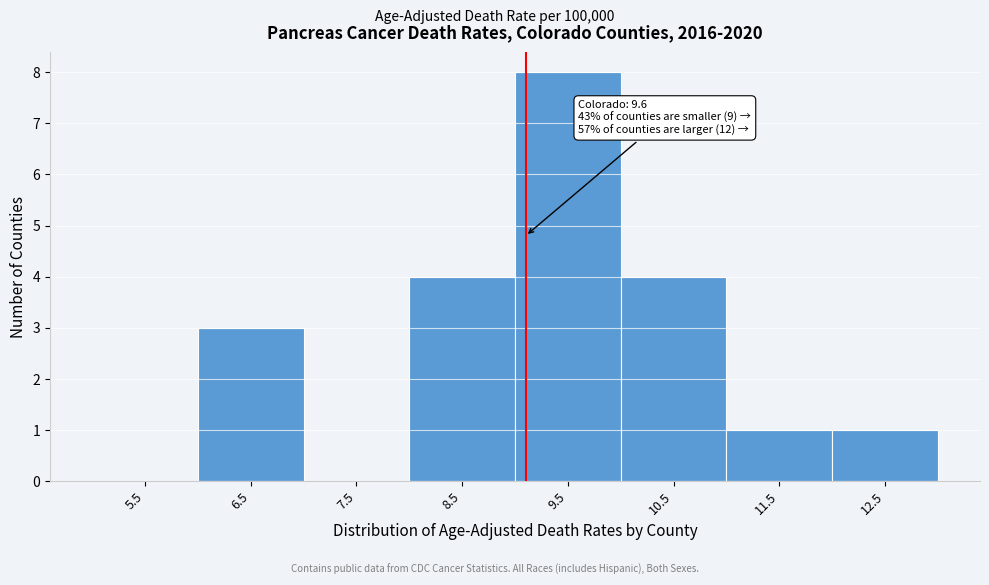

Reading left to right, what are all the values shown in this chart?

5.5=0	6.5=3	7.5=0	8.5=4	9.5=8	10.5=4	11.5=1	12.5=1